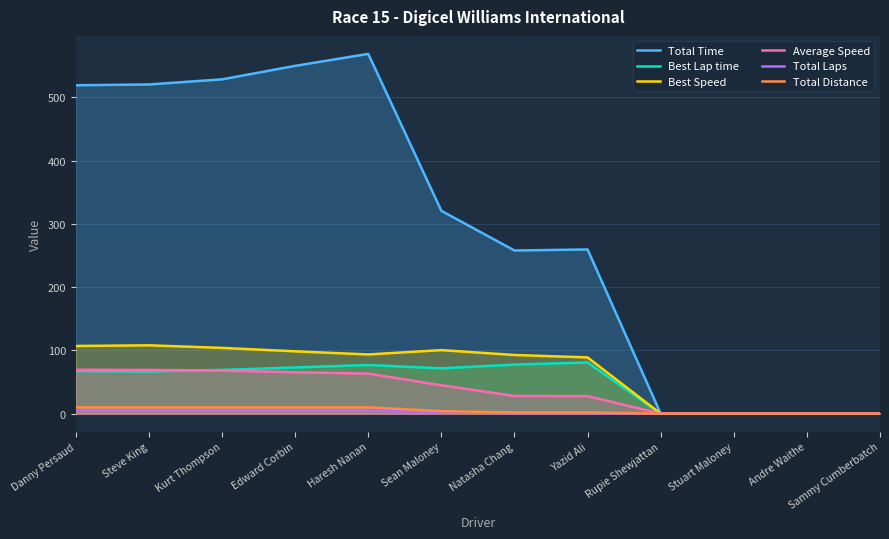

What value does the Total Time series have at Edward Corbin?

549.8